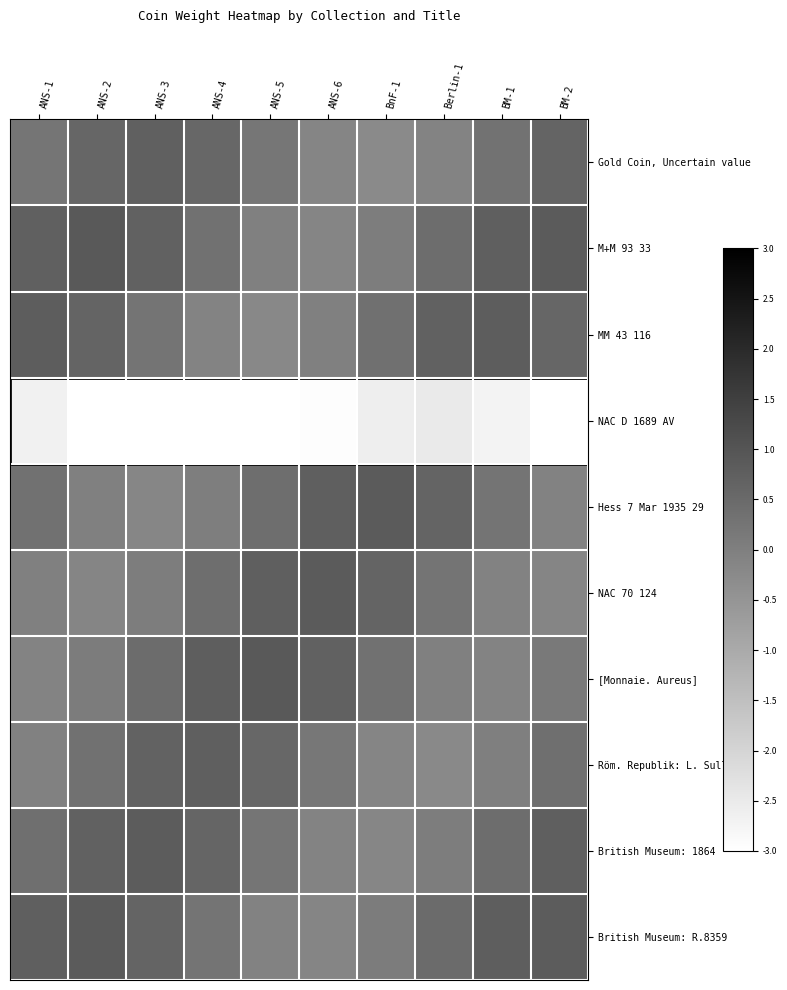

Reading left to right, transcribe all the data shown in this chart.

Gold Coin, Uncertain value: ANS-1=0.2	ANS-2=0.6	ANS-3=0.7	ANS-4=0.6	ANS-5=0.2	ANS-6=-0.1	BnF-1=-0.3	Berlin-1=-0.1	BM-1=0.3	BM-2=0.6
M+M 93 33: ANS-1=0.7	ANS-2=0.9	ANS-3=0.7	ANS-4=0.3	ANS-5=-0.0	ANS-6=-0.1	BnF-1=0.1	Berlin-1=0.4	BM-1=0.8	BM-2=0.9
MM 43 116: ANS-1=0.8	ANS-2=0.6	ANS-3=0.3	ANS-4=-0.1	ANS-5=-0.2	ANS-6=-0.0	BnF-1=0.4	Berlin-1=0.7	BM-1=0.8	BM-2=0.6
NAC D 1689 AV: ANS-1=-2.7	ANS-2=-3.0	ANS-3=-3.4	ANS-4=-3.5	ANS-5=-3.3	ANS-6=-2.9	BnF-1=-2.6	Berlin-1=-2.5	BM-1=-2.7	BM-2=-3.1
Hess 7 Mar 1935 29: ANS-1=0.3	ANS-2=-0.0	ANS-3=-0.1	ANS-4=0.0	ANS-5=0.4	ANS-6=0.8	BnF-1=0.9	Berlin-1=0.6	BM-1=0.3	BM-2=-0.1
NAC 70 124: ANS-1=-0.0	ANS-2=-0.1	ANS-3=0.0	ANS-4=0.4	ANS-5=0.8	ANS-6=0.9	BnF-1=0.7	Berlin-1=0.3	BM-1=-0.1	BM-2=-0.1
[Monnaie. Aureus]: ANS-1=-0.1	ANS-2=0.1	ANS-3=0.5	ANS-4=0.8	ANS-5=0.9	ANS-6=0.7	BnF-1=0.3	Berlin-1=-0.0	BM-1=-0.1	BM-2=0.1
Röm. Republik: L. Sulla: ANS-1=-0.0	ANS-2=0.3	ANS-3=0.7	ANS-4=0.8	ANS-5=0.6	ANS-6=0.2	BnF-1=-0.1	Berlin-1=-0.2	BM-1=0.0	BM-2=0.4
British Museum: 1864: ANS-1=0.4	ANS-2=0.7	ANS-3=0.8	ANS-4=0.6	ANS-5=0.2	ANS-6=-0.1	BnF-1=-0.2	Berlin-1=0.1	BM-1=0.4	BM-2=0.8
British Museum: R.8359: ANS-1=0.8	ANS-2=0.9	ANS-3=0.6	ANS-4=0.3	ANS-5=-0.1	ANS-6=-0.1	BnF-1=0.1	Berlin-1=0.5	BM-1=0.8	BM-2=0.8